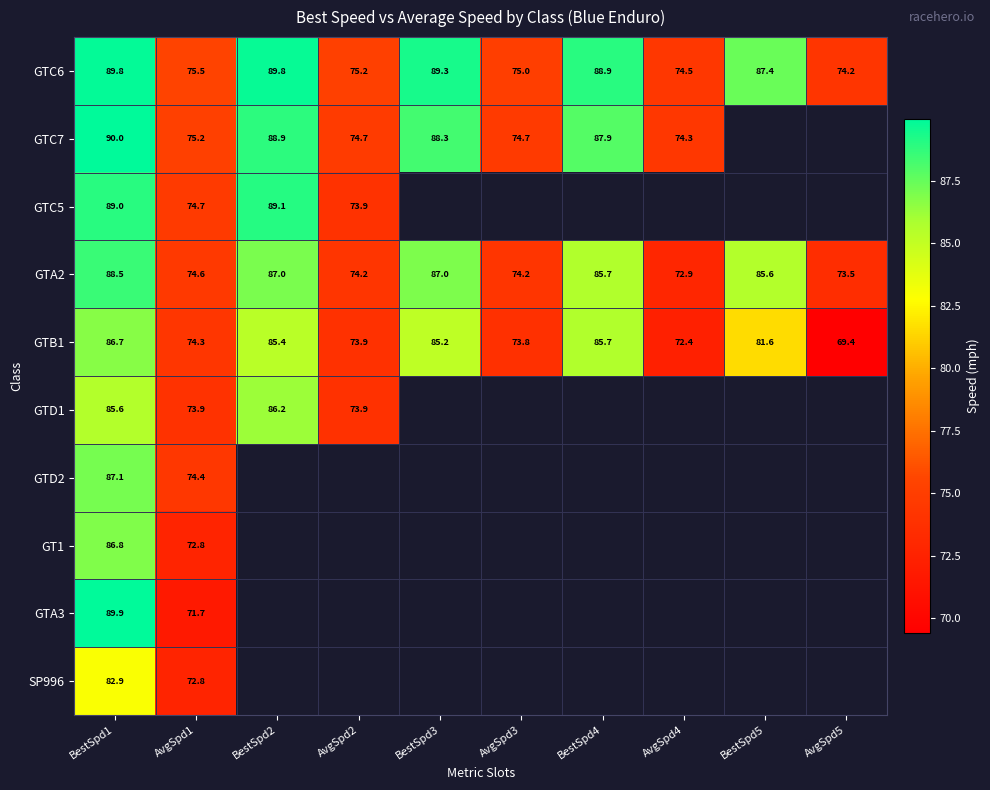

Is the value of GTC6 at BestSpd2 greater than the value of GTB1 at AvgSpd3?

Yes